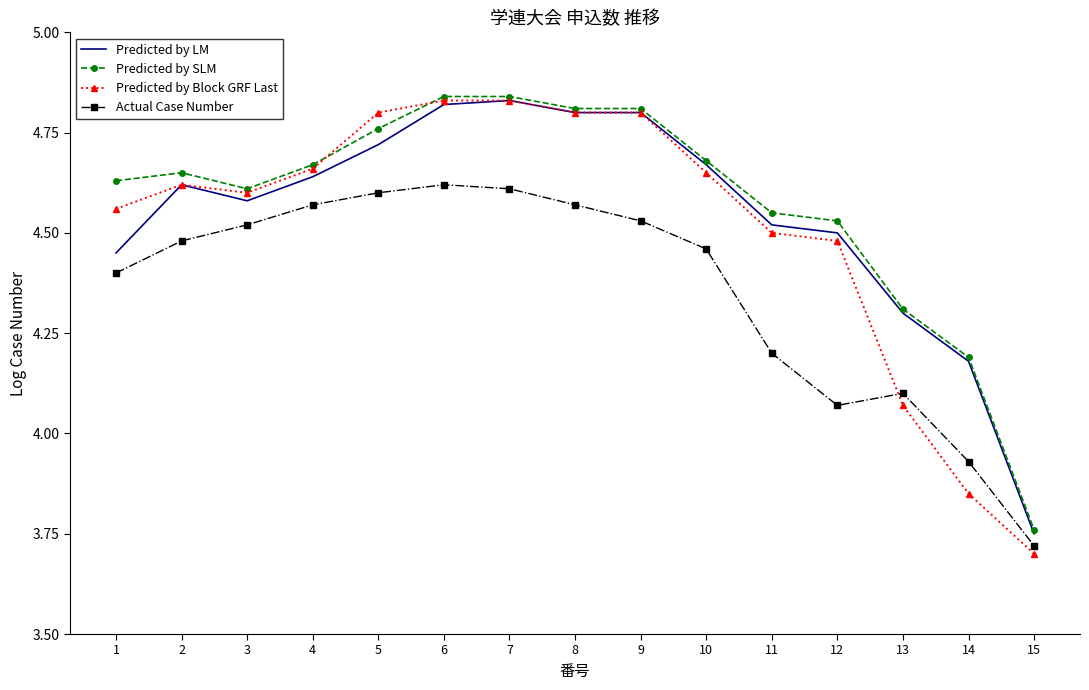

Where does the Predicted by Block GRF Last series first go above 4?

1